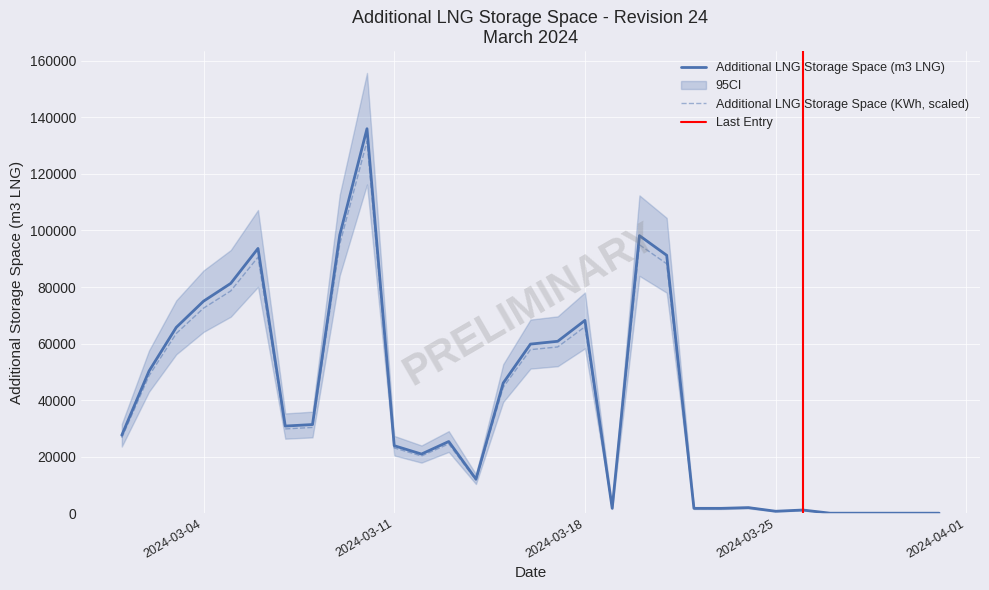

The Additional LNG Storage Space (m3 LNG) series shows 117135.6 at 2024-03-18. True or false?

False